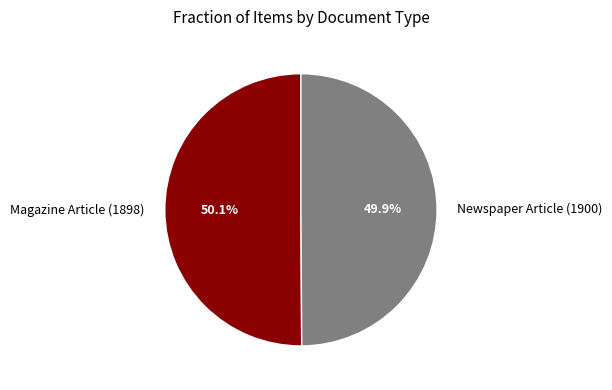

Is there a majority slice in this chart?

Yes